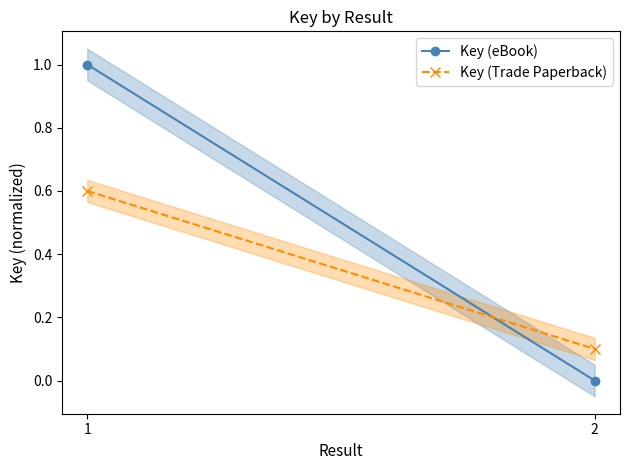

Rank the categories by Key (Trade Paperback) value from lowest to highest.

2, 1